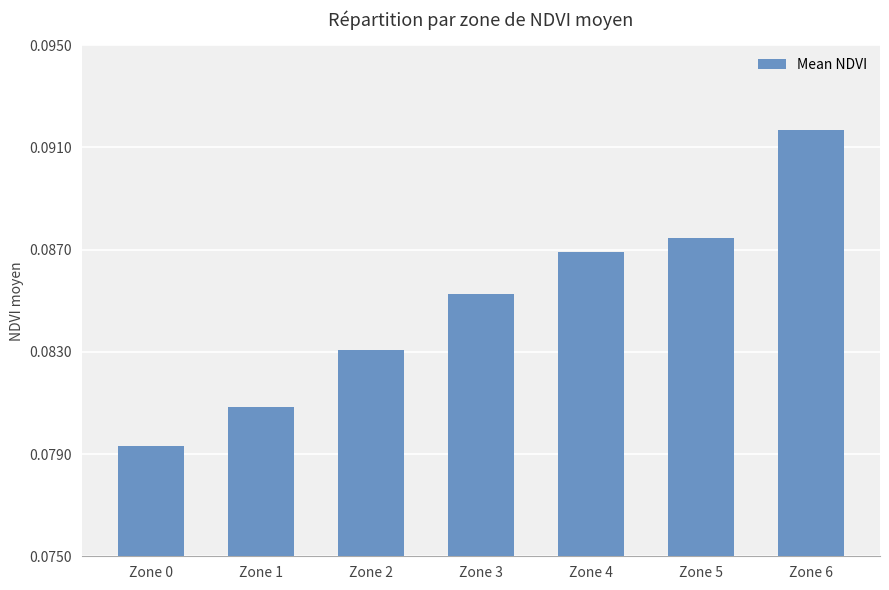

List the labels in order of value, largest first.

Zone 6, Zone 5, Zone 4, Zone 3, Zone 2, Zone 1, Zone 0